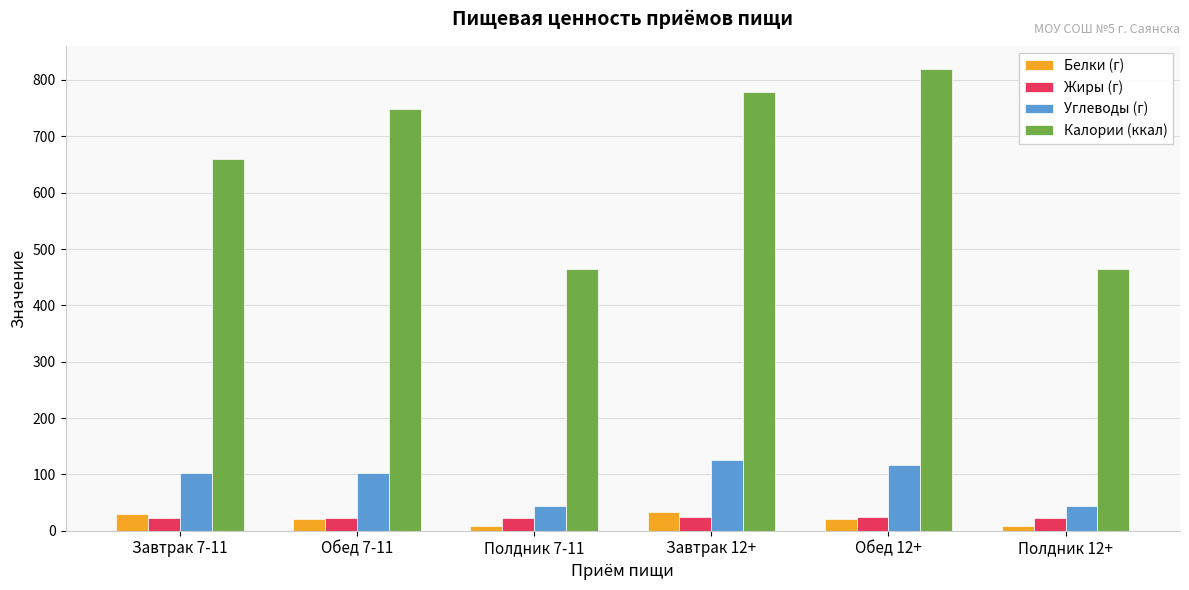

How many data points in Белки (г) are above 21?

4